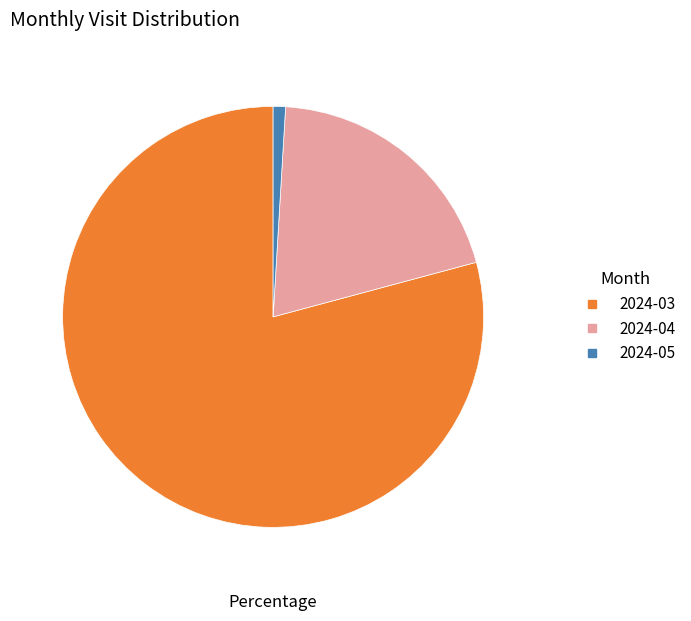

Does 2024-03 account for over 50% of the chart?

Yes